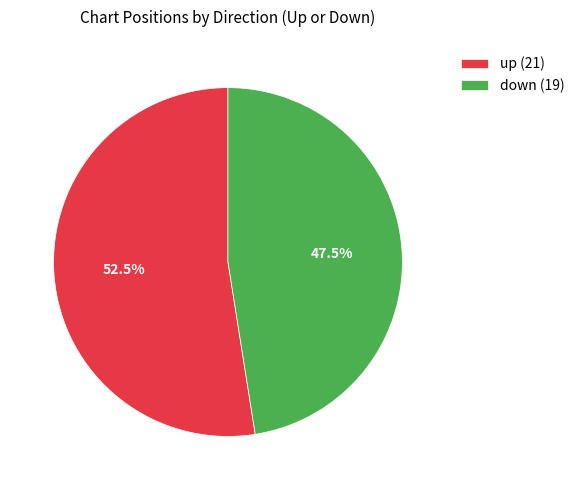

Which slice is the largest?

up